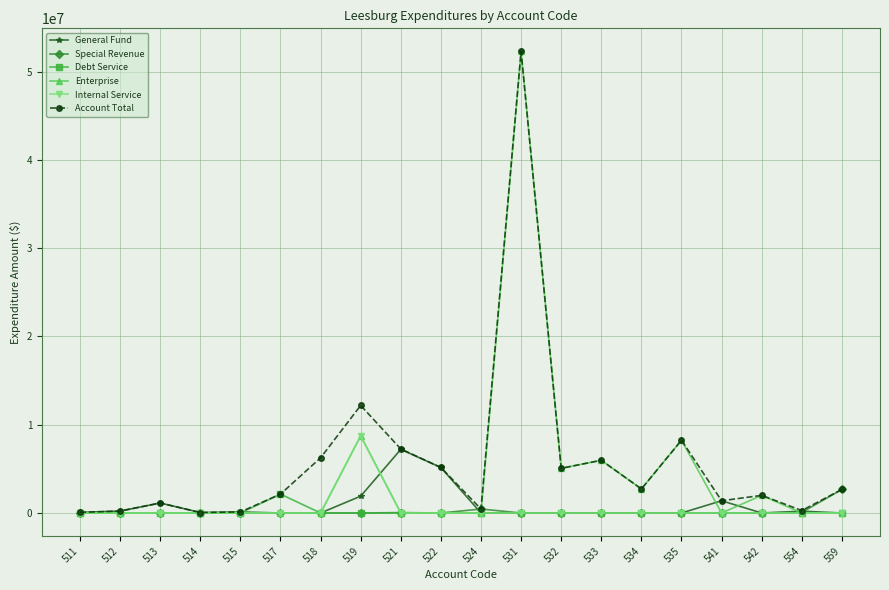

Which series has the largest range (max minus min)?

Enterprise